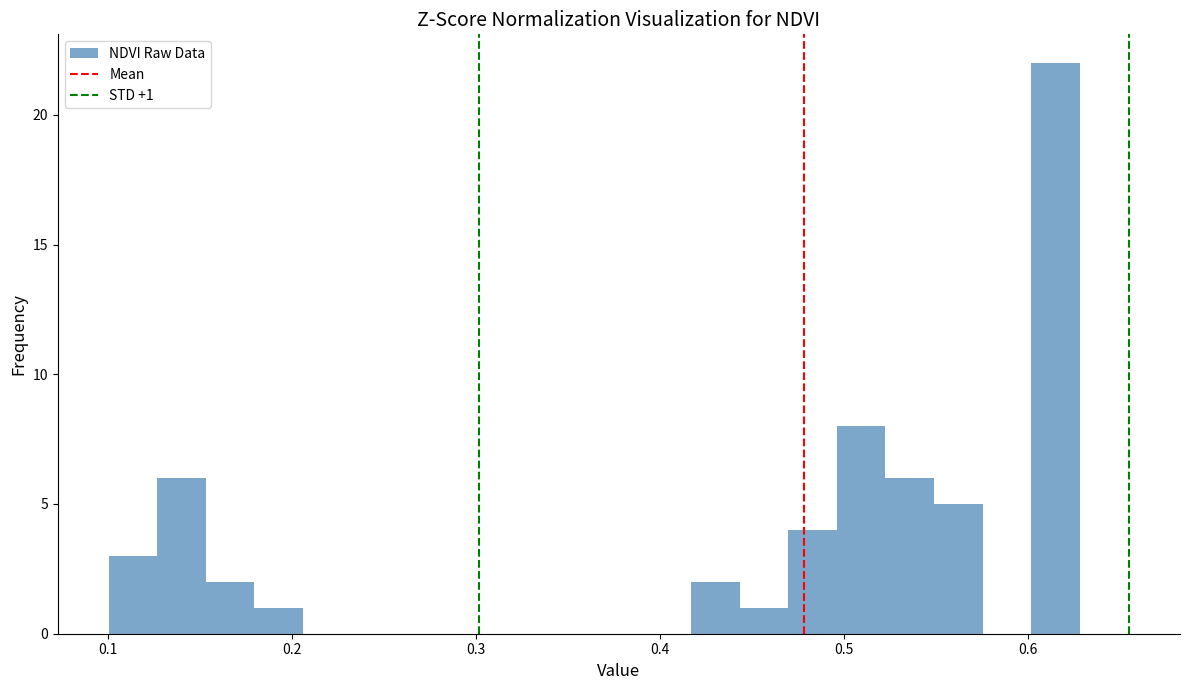

Around what value on the x-axis is the tallest bar? Give the approximate position of its centre, as read against the axis.

0.61